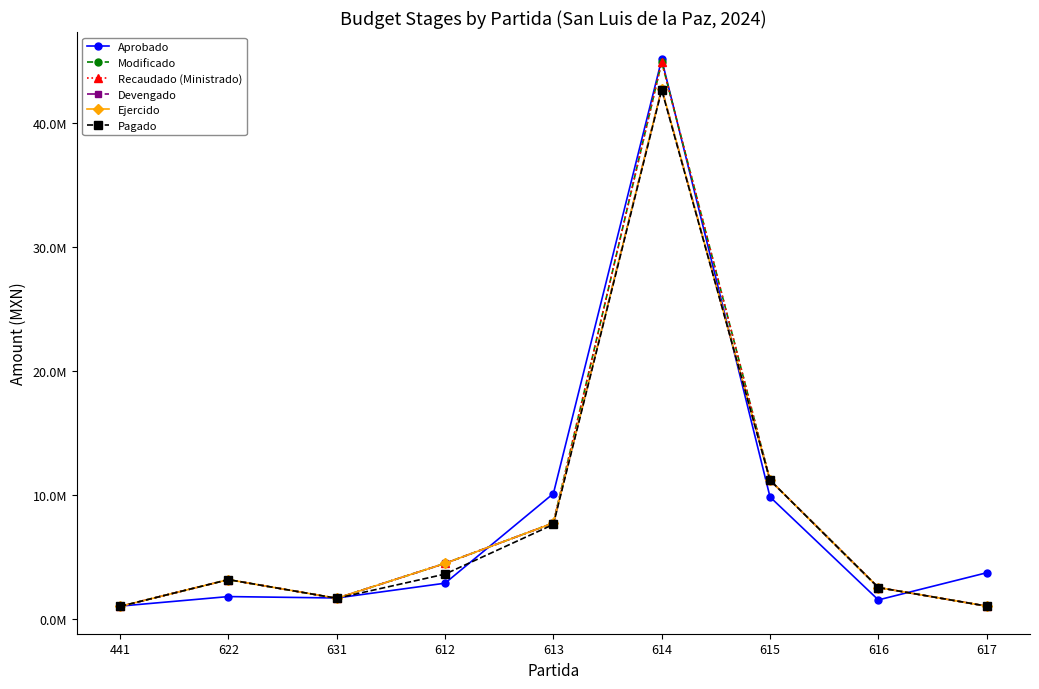

Does the chart have visible grid lines?

No